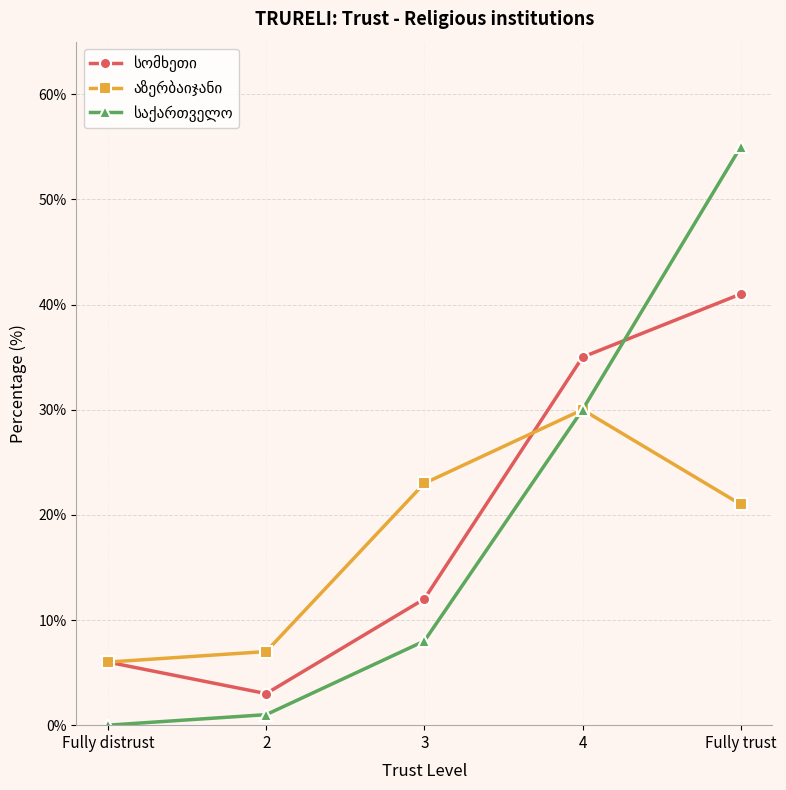

Is this an area chart (filled region under the line)?

No